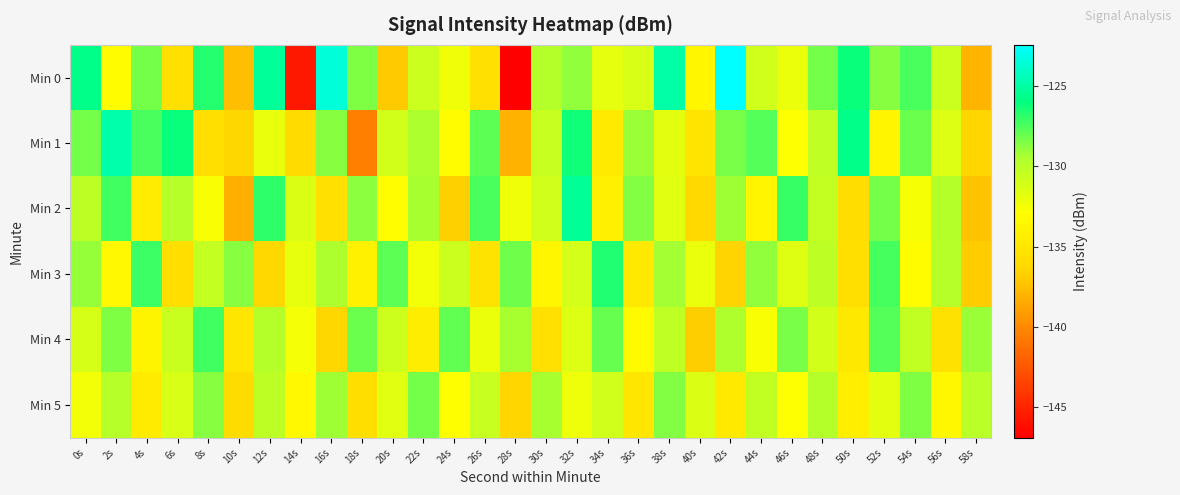

Reading left to right, list all the values displayed in this chart.

Min 0: 0s=-125.8	2s=-133.1	4s=-128.3	6s=-135.5	8s=-126.7	10s=-137.4	12s=-125.2	14s=-145.6	16s=-123.6	18s=-128.5	20s=-137.0	22s=-130.7	24s=-132.4	26s=-135.6	28s=-146.9	30s=-129.7	32s=-128.9	34s=-131.9	36s=-131.3	38s=-124.9	40s=-133.7	42s=-122.4	44s=-130.9	46s=-132.1	48s=-128.3	50s=-126.1	52s=-128.7	54s=-127.4	56s=-130.7	58s=-137.9
Min 1: 0s=-128.3	2s=-124.8	4s=-127.4	6s=-126.1	8s=-135.7	10s=-136.3	12s=-132.1	14s=-136.0	16s=-128.7	18s=-140.5	20s=-131.0	22s=-129.5	24s=-133.2	26s=-127.8	28s=-138.1	30s=-130.5	32s=-126.3	34s=-134.7	36s=-129.1	38s=-131.8	40s=-135.2	42s=-128.4	44s=-127.6	46s=-132.9	48s=-130.2	50s=-125.7	52s=-133.8	54s=-128.1	56s=-131.5	58s=-136.4
Min 2: 0s=-130.1	2s=-127.3	4s=-134.5	6s=-129.8	8s=-132.7	10s=-138.2	12s=-126.9	14s=-131.4	16s=-135.6	18s=-128.8	20s=-133.1	22s=-129.4	24s=-136.7	26s=-127.5	28s=-132.3	30s=-130.9	32s=-125.4	34s=-134.2	36s=-128.6	38s=-131.7	40s=-136.1	42s=-129.2	44s=-133.8	46s=-127.1	48s=-130.4	50s=-135.9	52s=-128.3	54s=-132.6	56s=-129.7	58s=-137.3
Min 3: 0s=-129.0	2s=-133.5	4s=-127.2	6s=-135.8	8s=-130.4	10s=-128.7	12s=-136.2	14s=-131.9	16s=-129.5	18s=-134.1	20s=-127.8	22s=-132.4	24s=-130.7	26s=-135.3	28s=-128.2	30s=-133.7	32s=-131.1	34s=-126.6	36s=-134.8	38s=-129.3	40s=-132.0	42s=-136.5	44s=-128.9	46s=-131.6	48s=-130.1	50s=-135.7	52s=-127.4	54s=-133.2	56s=-129.8	58s=-136.9
Min 4: 0s=-131.2	2s=-128.5	4s=-133.9	6s=-130.6	8s=-127.3	10s=-135.1	12s=-129.7	14s=-132.5	16s=-136.3	18s=-128.1	20s=-130.8	22s=-134.4	24s=-127.9	26s=-132.1	28s=-129.4	30s=-135.6	32s=-131.5	34s=-128.0	36s=-133.3	38s=-130.2	40s=-136.8	42s=-129.6	44s=-132.7	46s=-128.4	48s=-131.0	50s=-134.9	52s=-127.6	54s=-130.3	56s=-135.5	58s=-129.1
Min 5: 0s=-132.4	2s=-129.8	4s=-134.6	6s=-131.3	8s=-128.7	10s=-136.0	12s=-130.1	14s=-133.5	16s=-129.2	18s=-135.8	20s=-131.7	22s=-128.3	24s=-133.0	26s=-130.5	28s=-136.4	30s=-129.4	32s=-132.2	34s=-130.9	36s=-135.1	38s=-128.6	40s=-131.4	42s=-134.8	44s=-130.3	46s=-132.9	48s=-129.7	50s=-134.3	52s=-131.8	54s=-128.5	56s=-133.6	58s=-130.0